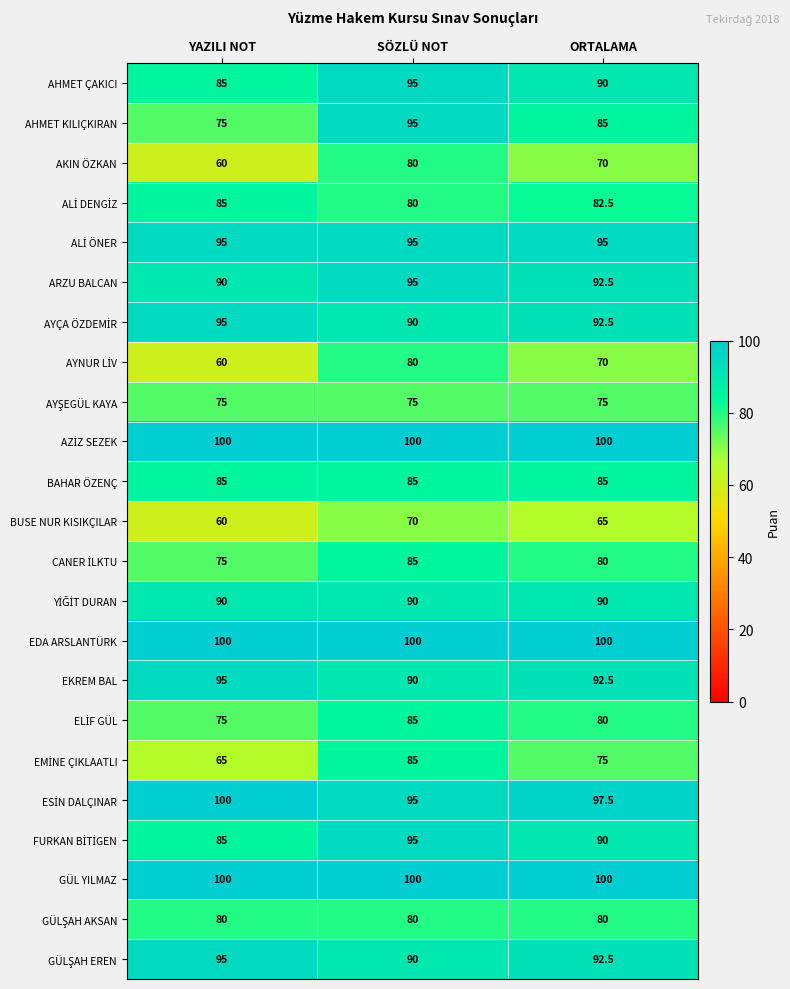

What is the minimum value shown in the chart?

60.0